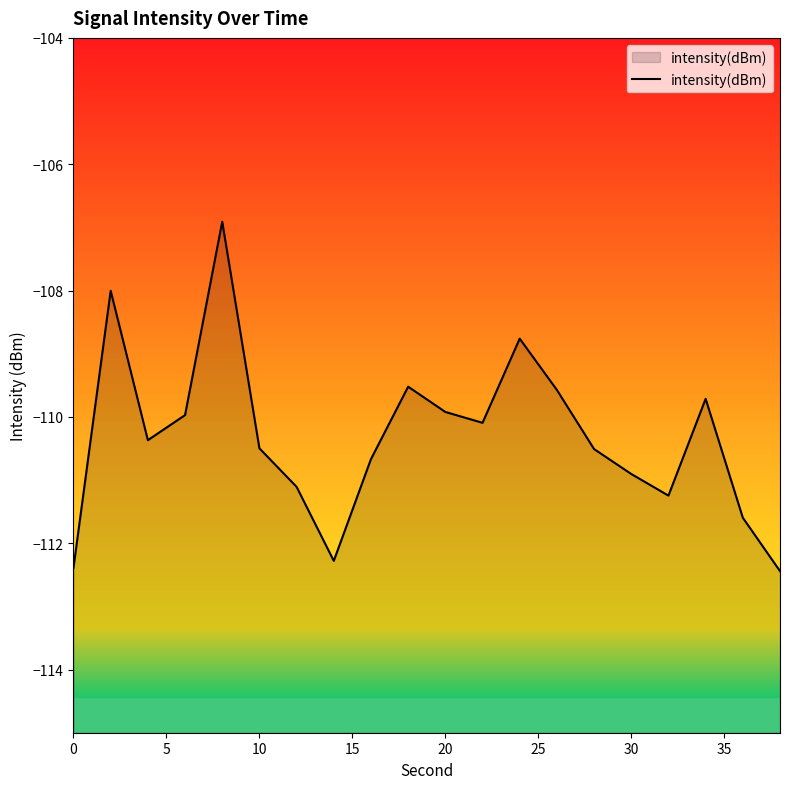

What is the difference between the maximum and minimum values?

5.5